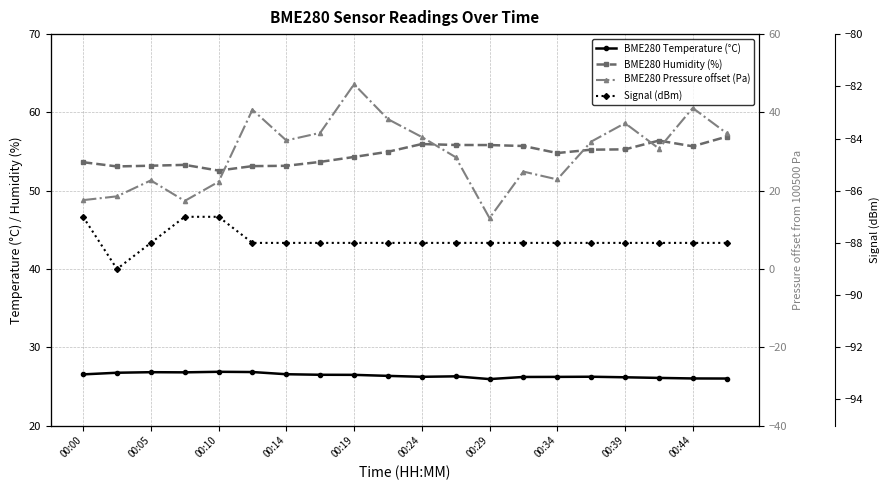

Reading right to left, list all the values displayed in this chart.

BME280 Temperature (°C): 26.0	26.0	26.1	26.2	26.2	26.2	26.2	25.9	26.3	26.2	26.4	26.5	26.5	26.6	26.8	26.9	26.8	26.8	26.8	26.5
BME280 Humidity (%): 56.9	55.7	56.4	55.3	55.2	54.8	55.7	55.8	55.8	56.0	55.0	54.3	53.7	53.2	53.1	52.6	53.3	53.2	53.1	53.6
BME280 Pressure offset (Pa): 34.7	41.1	30.8	37.2	32.5	22.9	24.9	13.0	28.6	33.7	38.3	47.2	34.8	32.8	40.7	22.3	17.4	22.6	18.6	17.6
Signal (dBm): -88.0	-88.0	-88.0	-88.0	-88.0	-88.0	-88.0	-88.0	-88.0	-88.0	-88.0	-88.0	-88.0	-88.0	-88.0	-87.0	-87.0	-88.0	-89.0	-87.0